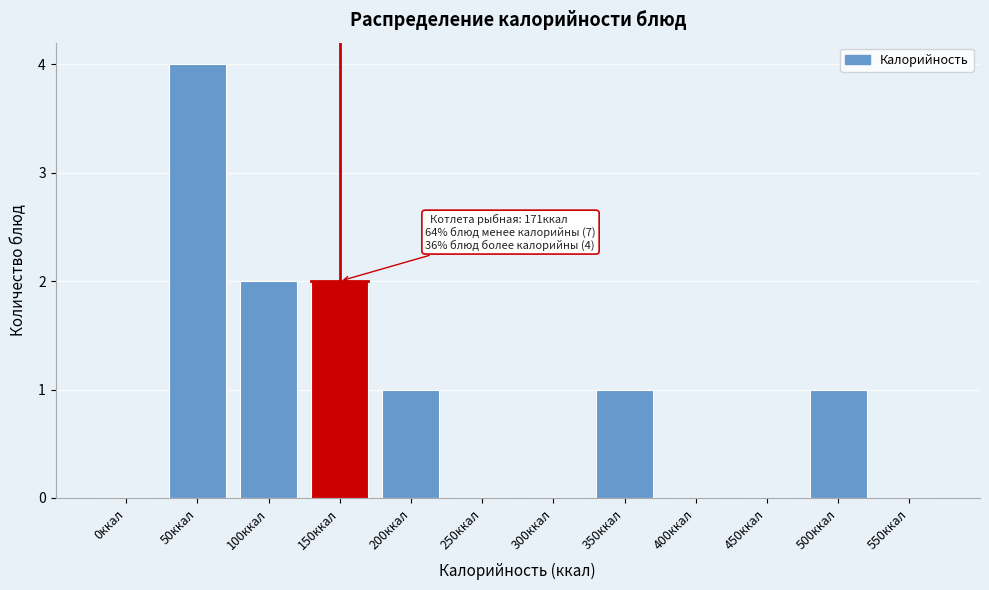

Reading left to right, list all the values displayed in this chart.

0ккал=0	50ккал=4	100ккал=2	150ккал=2	200ккал=1	250ккал=0	300ккал=0	350ккал=1	400ккал=0	450ккал=0	500ккал=1	550ккал=0